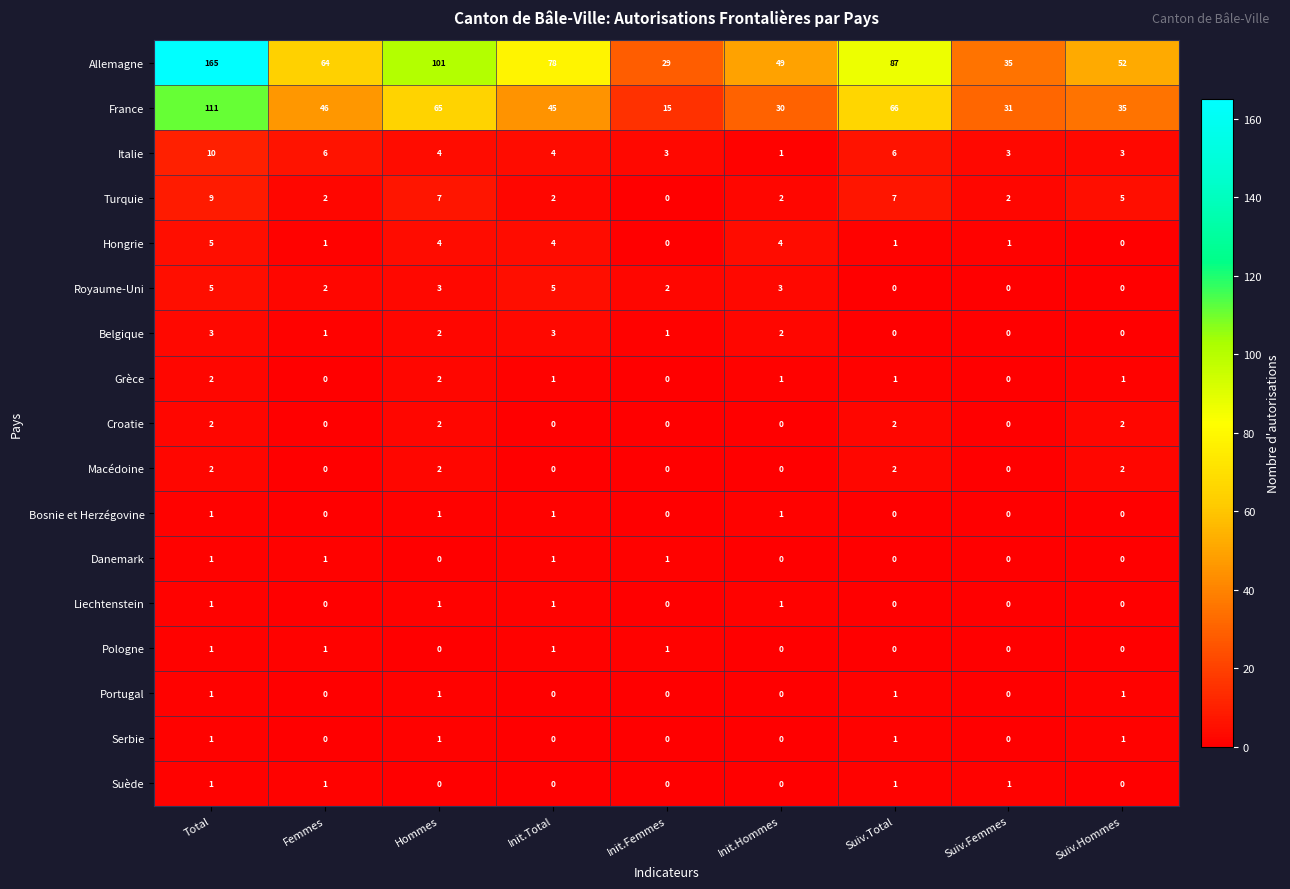

Between Suiv.Total and Suiv.Hommes, which series saw the biggest shift?

Allemagne